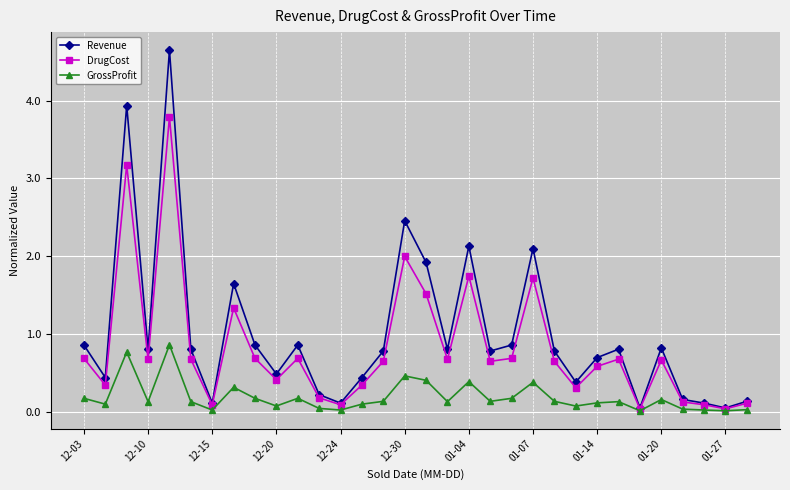

At how many categories does at least one series exceed 1?

7